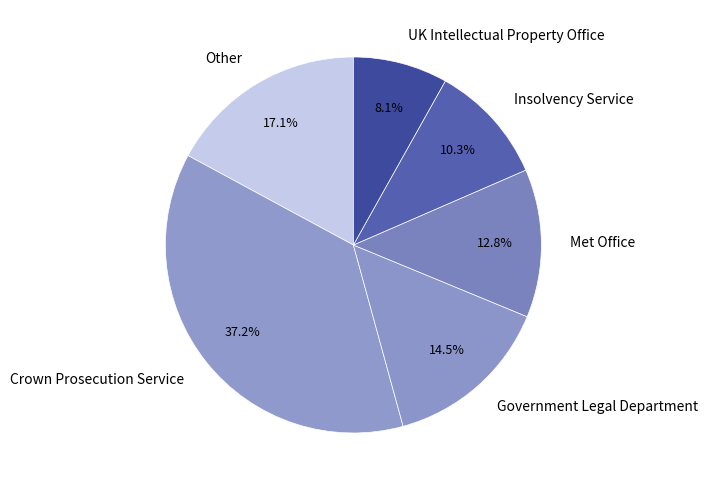

Is it true that Crown Prosecution Service is 23% of the pie?

False